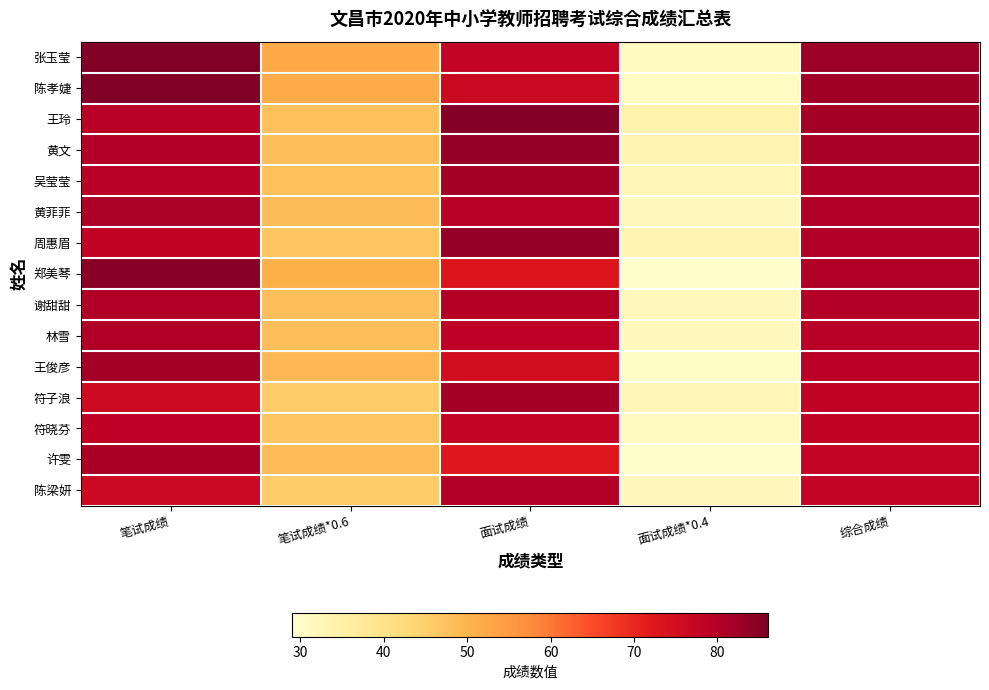

Reading left to right, extract all data points from this chart.

张玉莹: 笔试成绩=86.1	笔试成绩*0.6=51.7	面试成绩=77.7	面试成绩*0.4=31.1	综合成绩=82.7
陈孝婕: 笔试成绩=85.9	笔试成绩*0.6=51.5	面试成绩=76.7	面试成绩*0.4=30.7	综合成绩=82.2
王玲: 笔试成绩=79.3	笔试成绩*0.6=47.6	面试成绩=85.3	面试成绩*0.4=34.1	综合成绩=81.7
黄文: 笔试成绩=80.0	笔试成绩*0.6=48.0	面试成绩=83.3	面试成绩*0.4=33.3	综合成绩=81.4
吴莹莹: 笔试成绩=79.3	笔试成绩*0.6=47.6	面试成绩=82.0	面试成绩*0.4=32.8	综合成绩=80.4
黄菲菲: 笔试成绩=80.9	笔试成绩*0.6=48.6	面试成绩=79.3	面试成绩*0.4=31.7	综合成绩=80.3
周惠眉: 笔试成绩=78.2	笔试成绩*0.6=46.9	面试成绩=83.3	面试成绩*0.4=33.3	综合成绩=80.2
郑美琴: 笔试成绩=84.9	笔试成绩*0.6=50.9	面试成绩=73.0	面试成绩*0.4=29.2	综合成绩=80.1
谢甜甜: 笔试成绩=80.2	笔试成绩*0.6=48.1	面试成绩=79.7	面试成绩*0.4=31.9	综合成绩=80.0
林雪: 笔试成绩=80.1	笔试成绩*0.6=48.1	面试成绩=78.3	面试成绩*0.4=31.3	综合成绩=79.4
王俊彦: 笔试成绩=82.0	笔试成绩*0.6=49.2	面试成绩=75.0	面试成绩*0.4=30.0	综合成绩=79.2
符子浪: 笔试成绩=76.0	笔试成绩*0.6=45.6	面试成绩=81.7	面试成绩*0.4=32.7	综合成绩=78.3
符晓芬: 笔试成绩=78.4	笔试成绩*0.6=47.0	面试成绩=77.7	面试成绩*0.4=31.1	综合成绩=78.1
许雯: 笔试成绩=81.2	笔试成绩*0.6=48.7	面试成绩=72.7	面试成绩*0.4=29.1	综合成绩=77.8
陈梁妍: 笔试成绩=76.2	笔试成绩*0.6=45.7	面试成绩=80.0	面试成绩*0.4=32.0	综合成绩=77.7